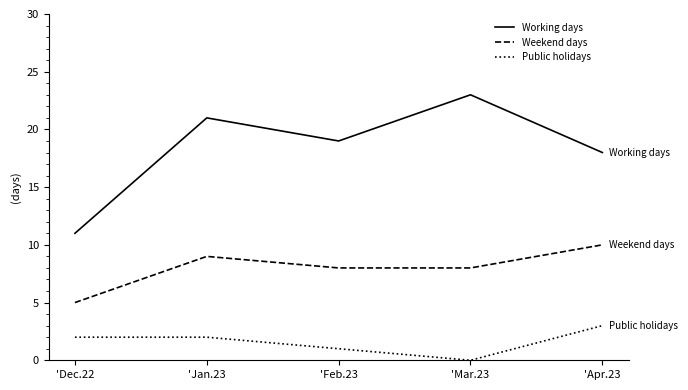

What value does the Working days series have at 'Apr.23, to the nearest 5?

20